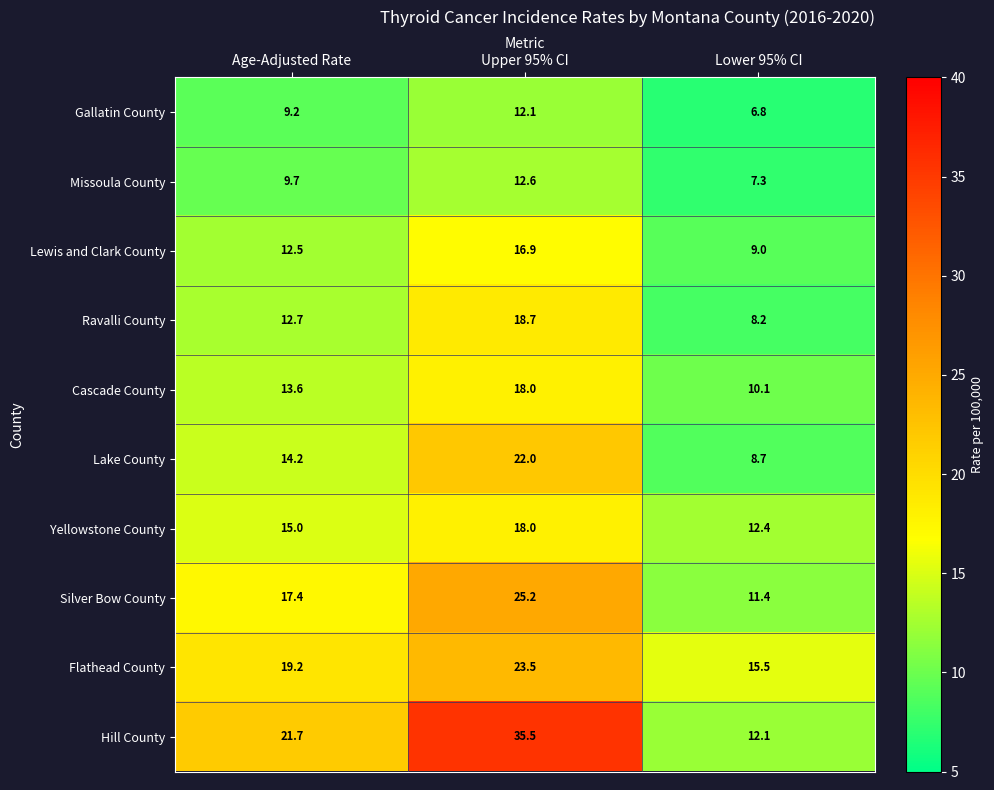

At which label does Ravalli County reach its minimum?

Lower 95% CI